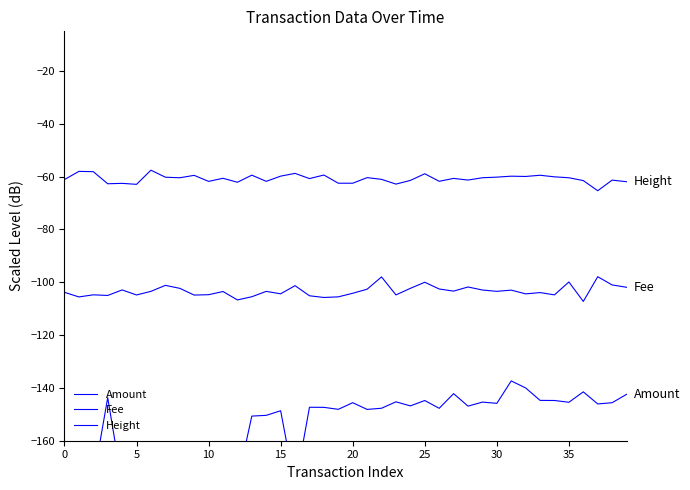

Does the chart display data point markers on the line(s)?

No